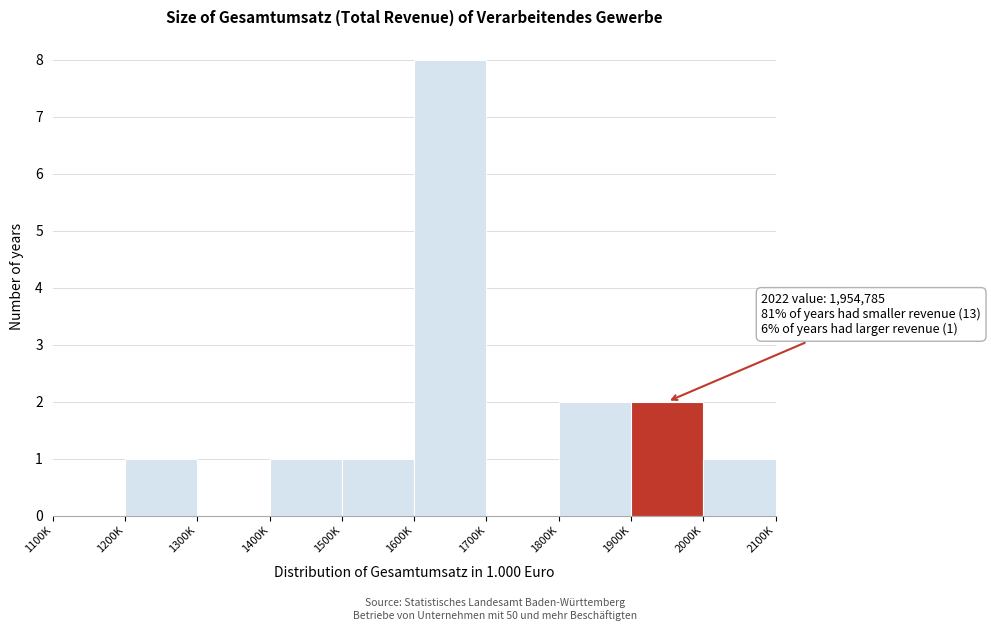

Reading right to left, extract all data points from this chart.

2000K=1	1900K=2	1800K=2	1700K=0	1600K=8	1500K=1	1400K=1	1300K=0	1200K=1	1100K=0